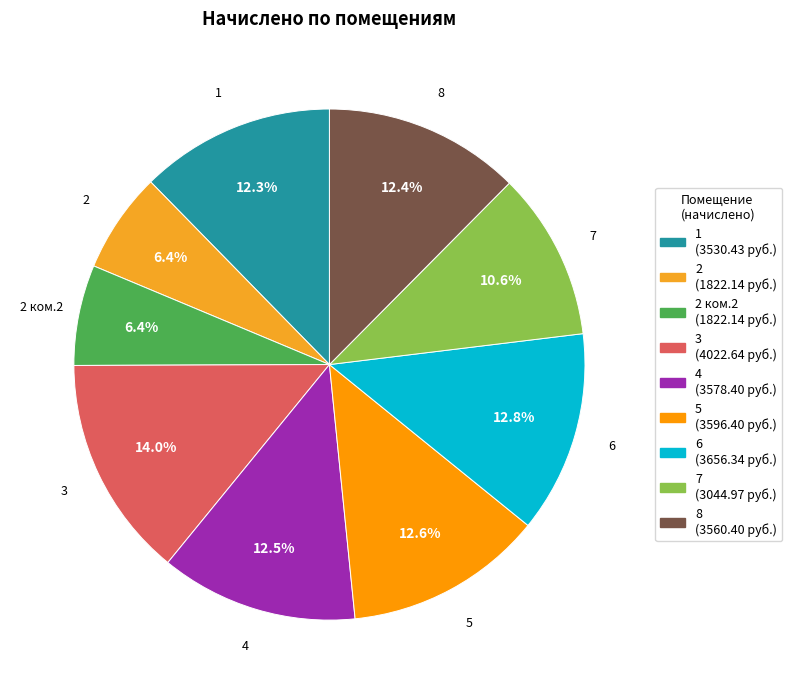

Count the number of slices in the pie.

9